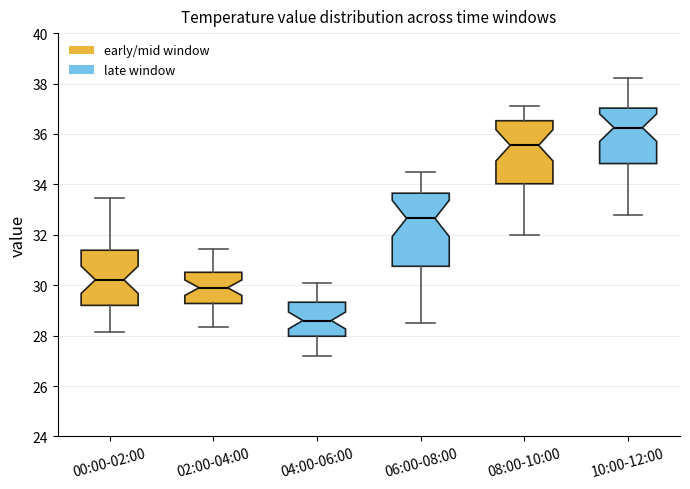

Reading left to right, transcribe this box plot: for each box, give where its median line is, the range the box spans, and where its two whiskers end, as read against the y-axis. The values are not printed on the chart, so give them approximately, as read against the axis.

00:00-02:00: median 30.2, box 29.2 to 31.4, whiskers 28.2 to 33.4
02:00-04:00: median 30.0, box 29.2 to 30.6, whiskers 28.4 to 31.4
04:00-06:00: median 28.6, box 28.0 to 29.4, whiskers 27.2 to 30.2
06:00-08:00: median 32.6, box 30.8 to 33.6, whiskers 28.6 to 34.6
08:00-10:00: median 35.6, box 34.0 to 36.6, whiskers 32.0 to 37.2
10:00-12:00: median 36.2, box 34.8 to 37.0, whiskers 32.8 to 38.2